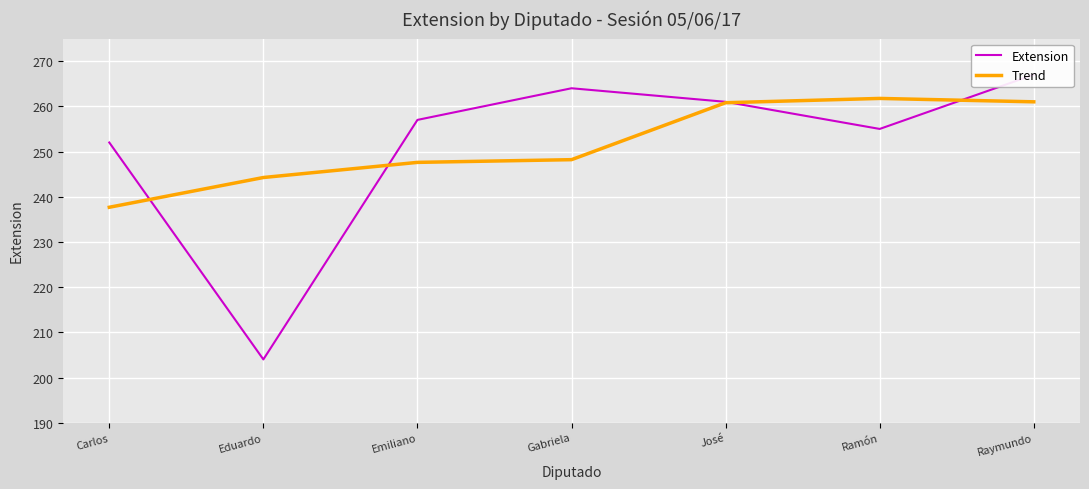

Reading right to left, what are all the values shown in this chart?

Extension: 267.0	255.0	261.0	264.0	257.0	204.0	252.0
Trend: 261.0	261.8	260.8	248.2	247.6	244.2	237.7